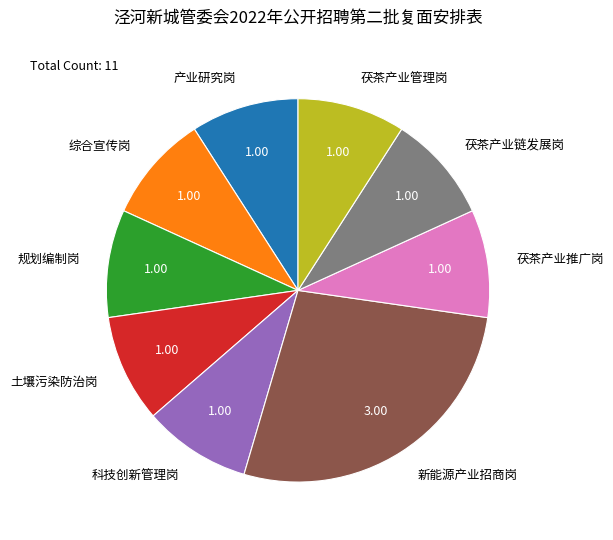

How many segments does this pie chart have?

9